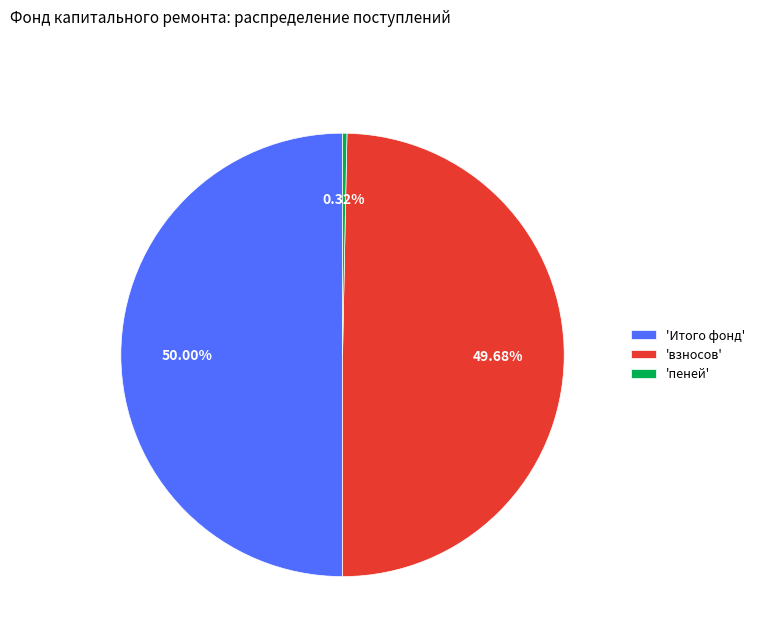

To the nearest percent, what is the average slice percentage?

33%